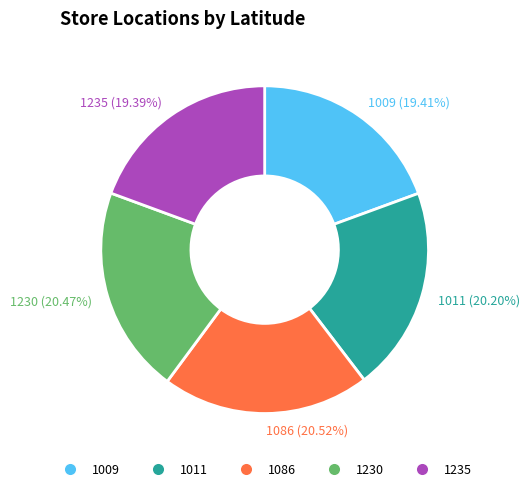

What is the ratio of the value at 1009 to the value at 1235?

1.0